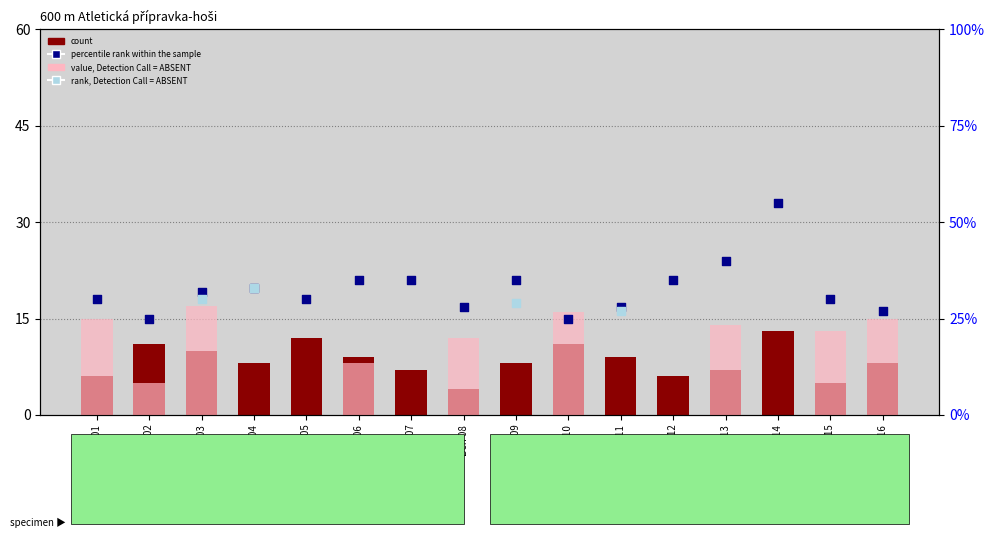

Which series has the largest total across all categories?

percentile rank within the sample